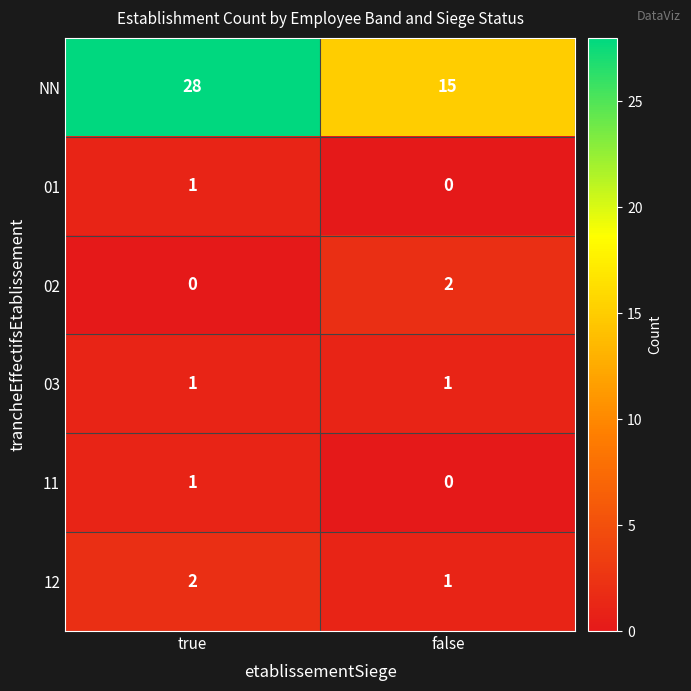

List the labels in order of NN value, largest first.

true, false